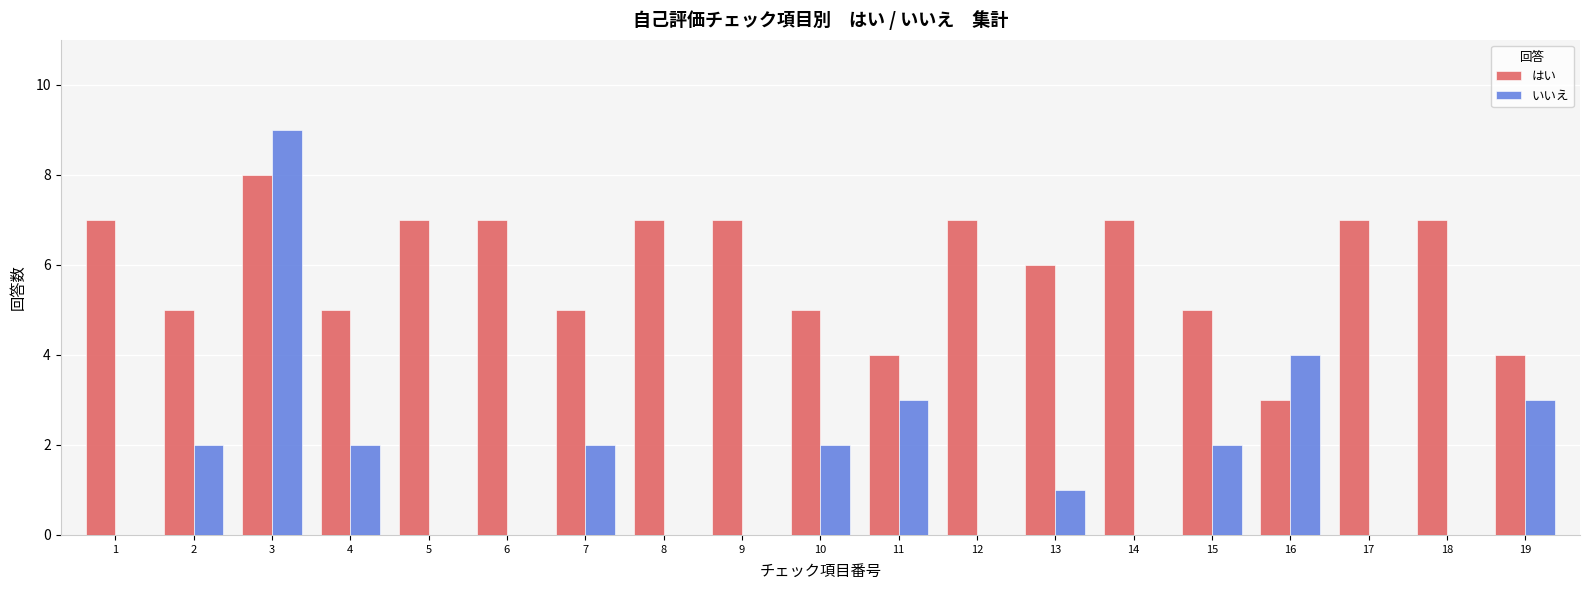

At which label is いいえ closest to 4?

16